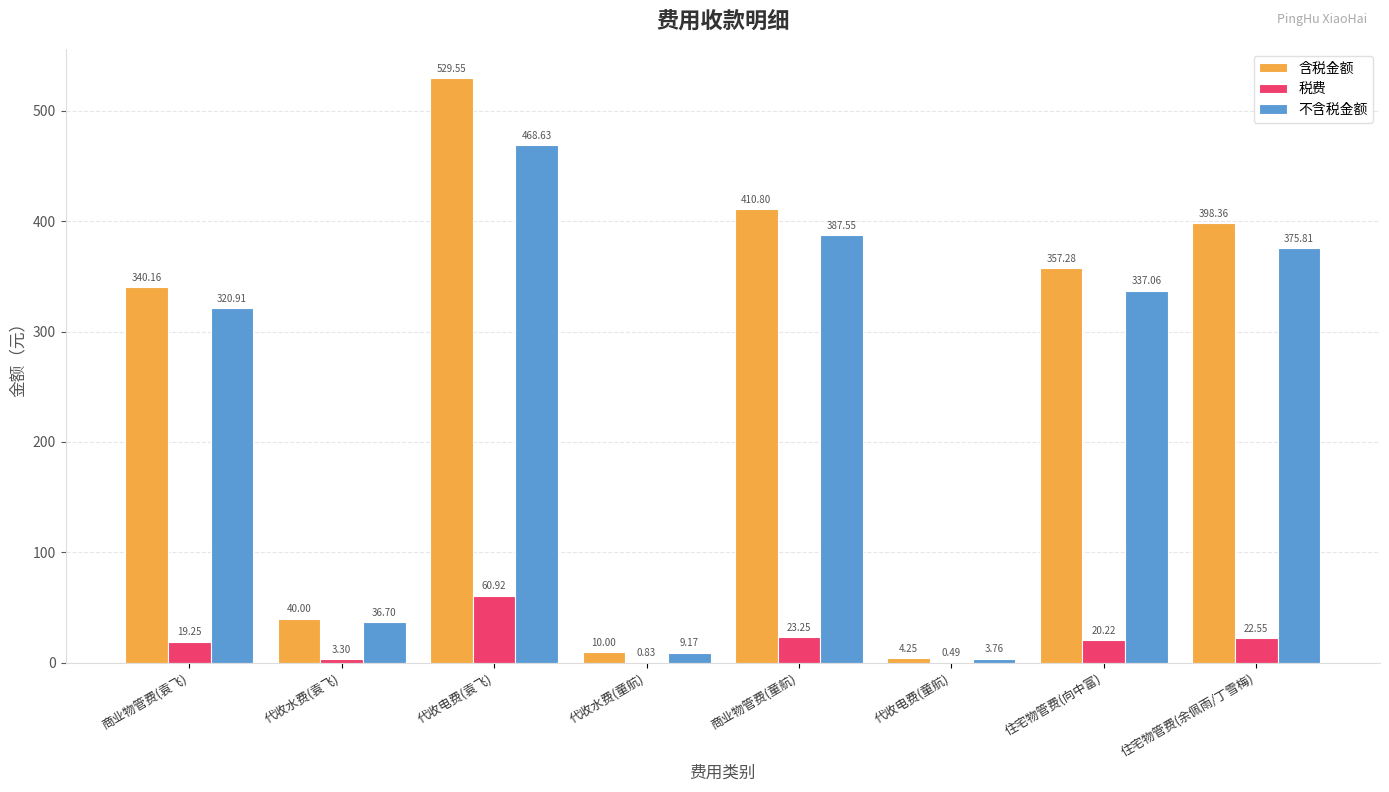

Which series changed the most between 代收电费(袁飞) and 代收水费(童航)?

含税金额